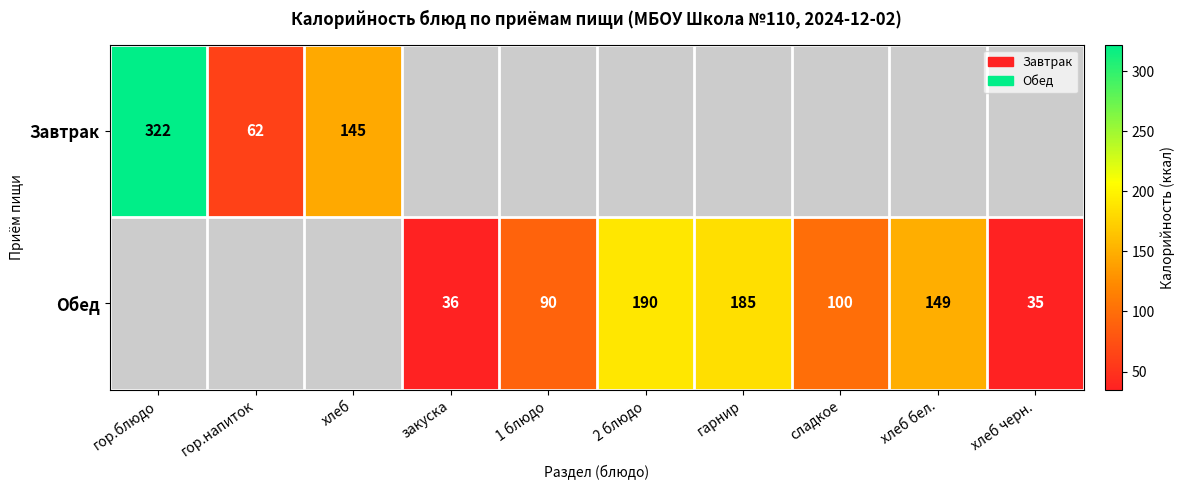

The value of Обед at сладкое is 100. True or false?

True